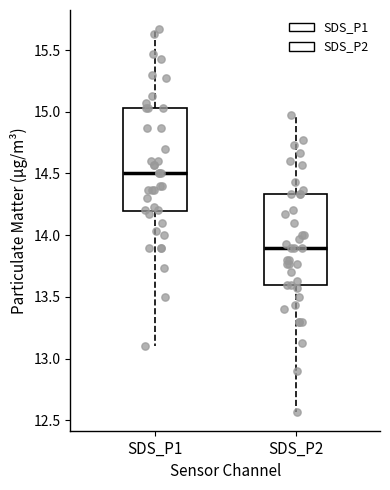

Reading left to right, transcribe this box plot: for each box, give where its median line is, the range the box spans, and where its two whiskers end, as read against the y-axis. The values are not printed on the chart, so give them approximately, as read against the axis.

SDS_P1: median 14.50, box 14.20 to 15.05, whiskers 13.10 to 15.65
SDS_P2: median 13.90, box 13.60 to 14.35, whiskers 12.55 to 14.95